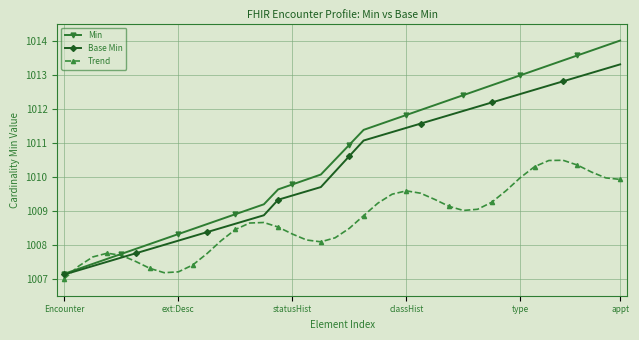

Which series has the largest range (max minus min)?

Min